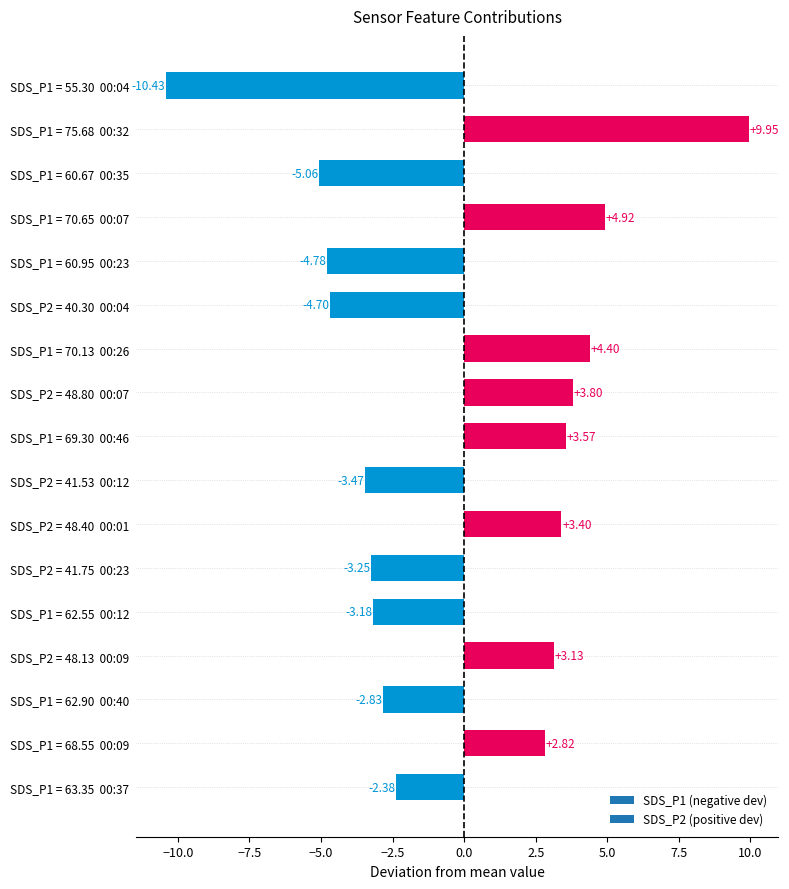

How many bars are there in total?

17